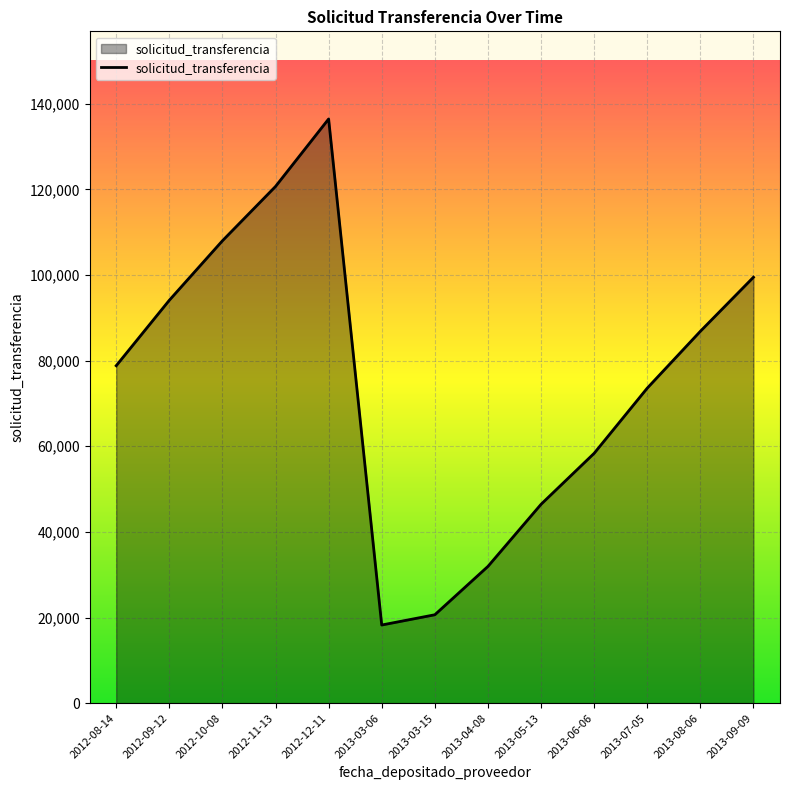

How many lines are shown in the chart?

1